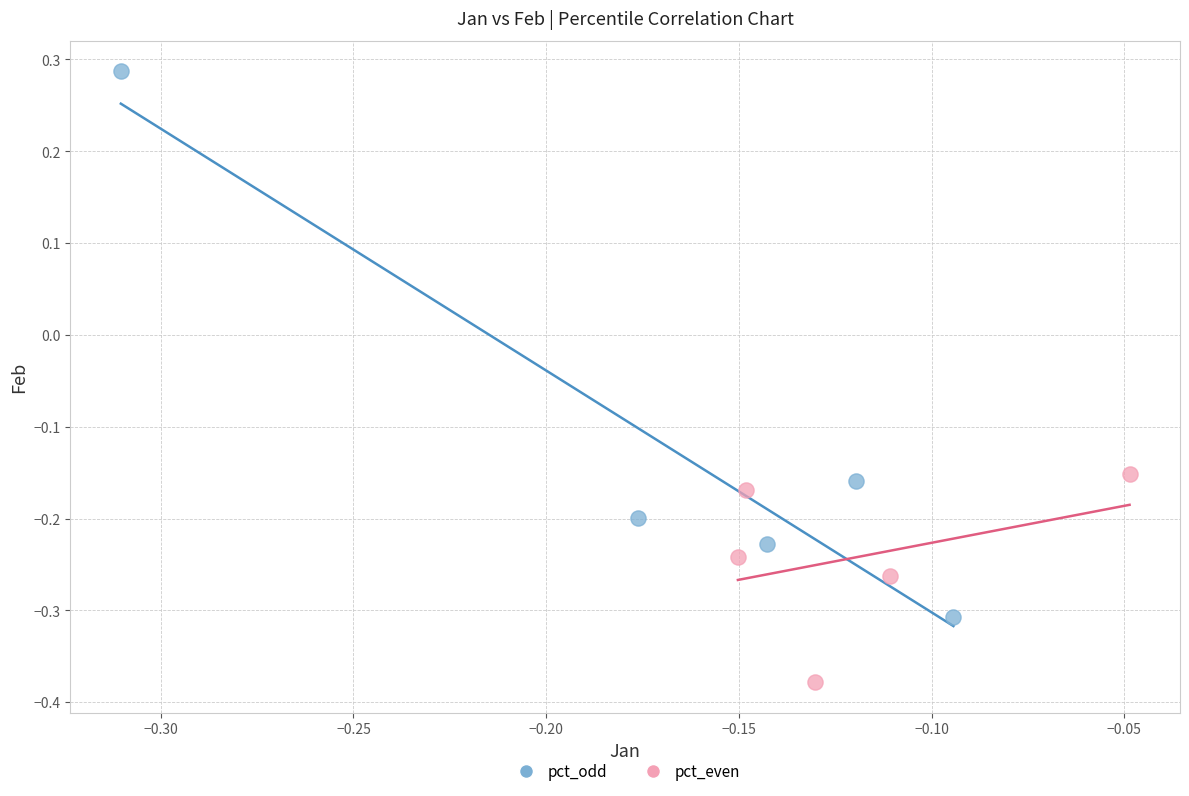

What are all the series names shown in the legend?

pct_odd, pct_even